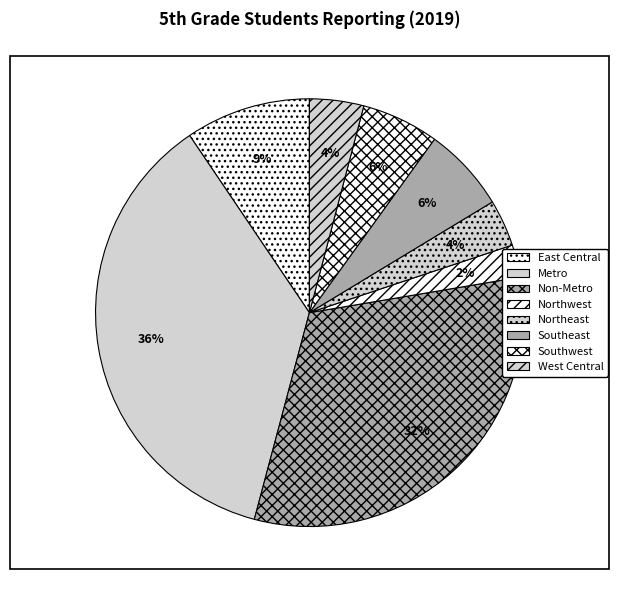

To the nearest percent, what is the difference between the largest and smallest slice percentages?

34%